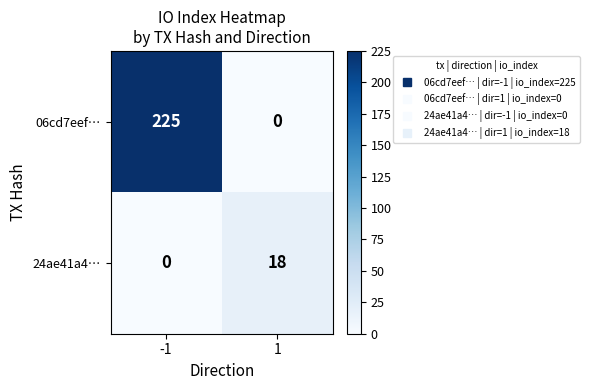

At how many categories does at least one series exceed 196?

1